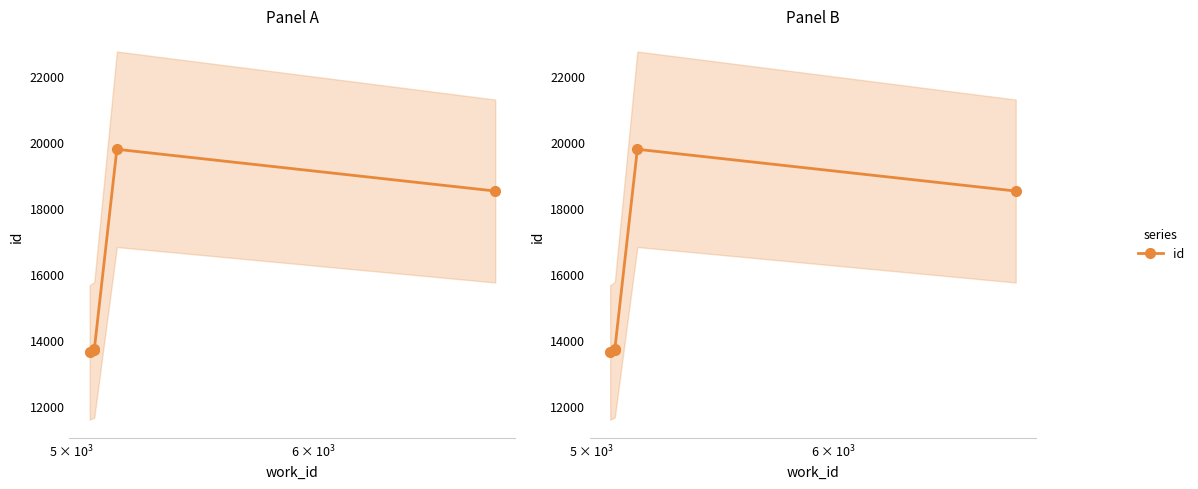

What is the greatest value displayed?

19786